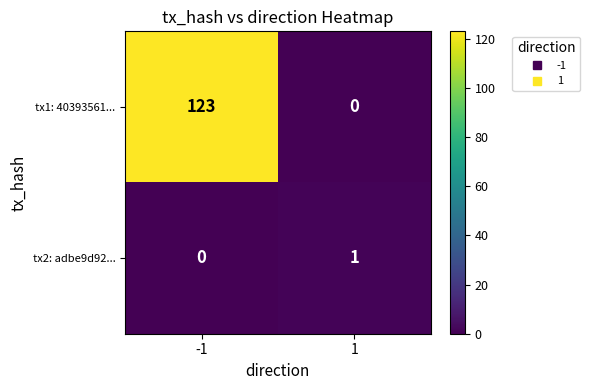

What is the highest value of the tx1: 40393561... series?

123